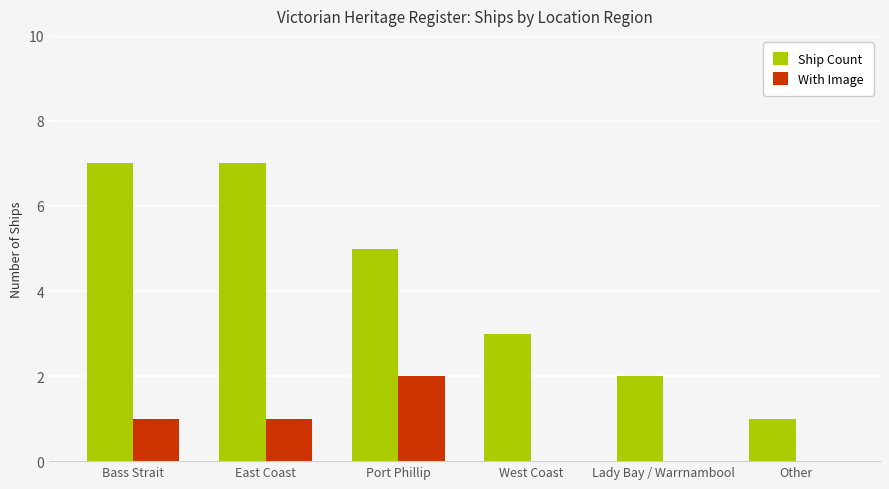

Count the number of data series in this chart.

2